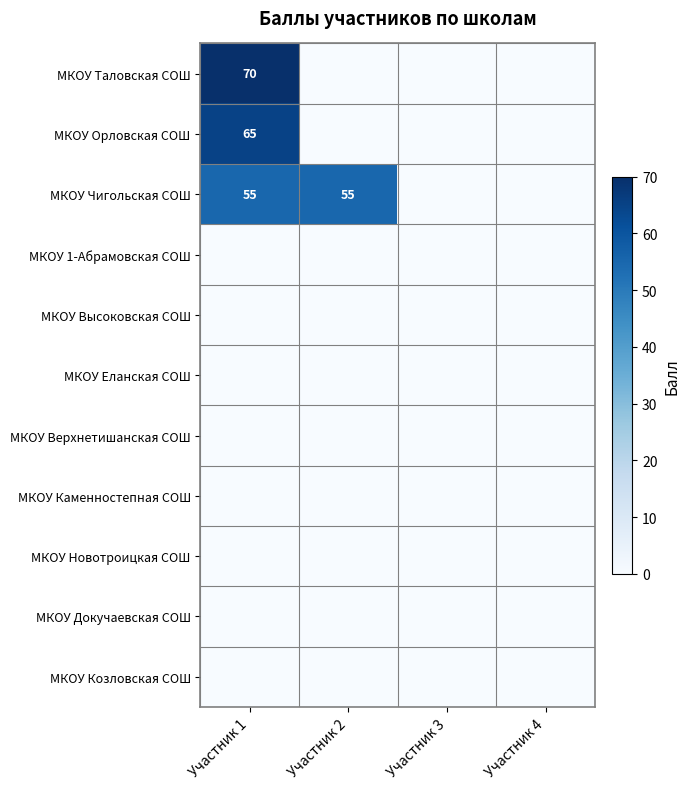

How many series are shown in this chart?

11